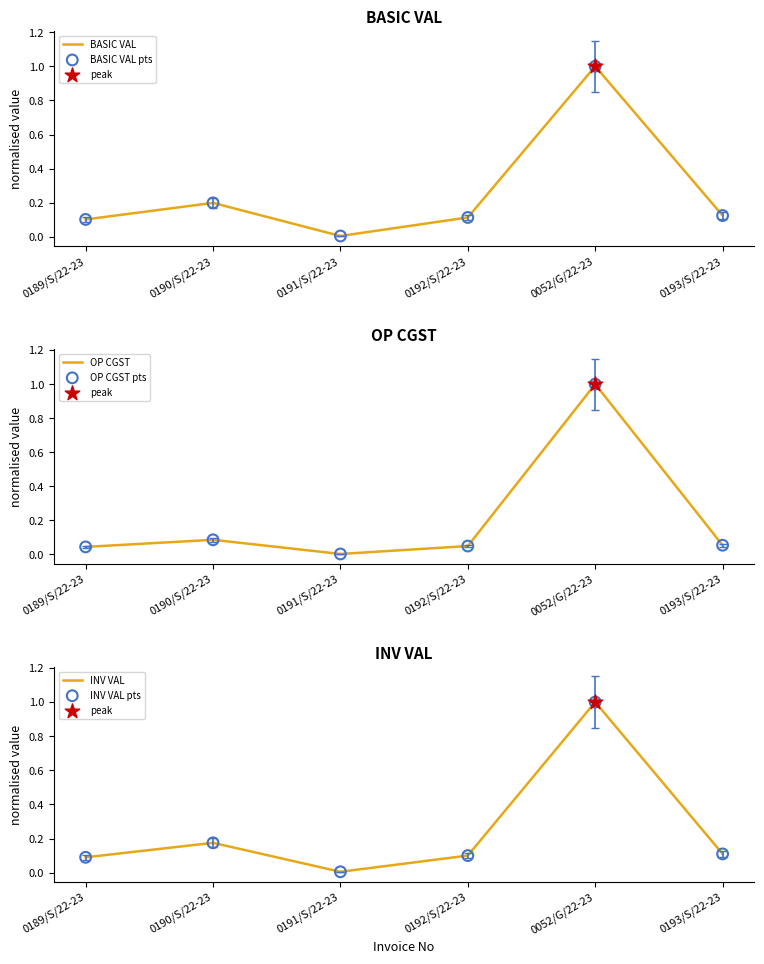

At how many categories does at least one series exceed 0?

6